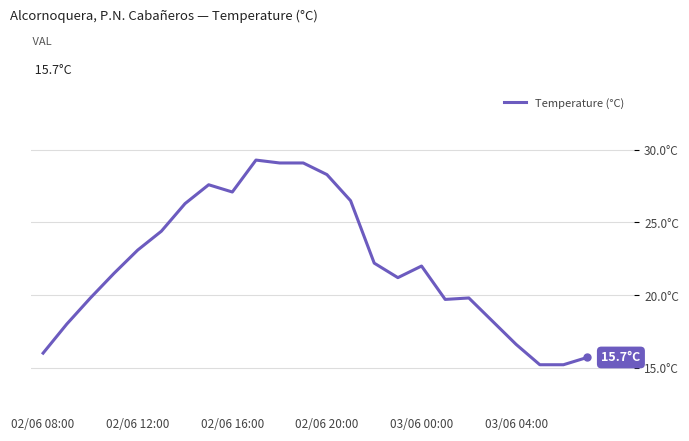

Does the chart have visible grid lines?

Yes